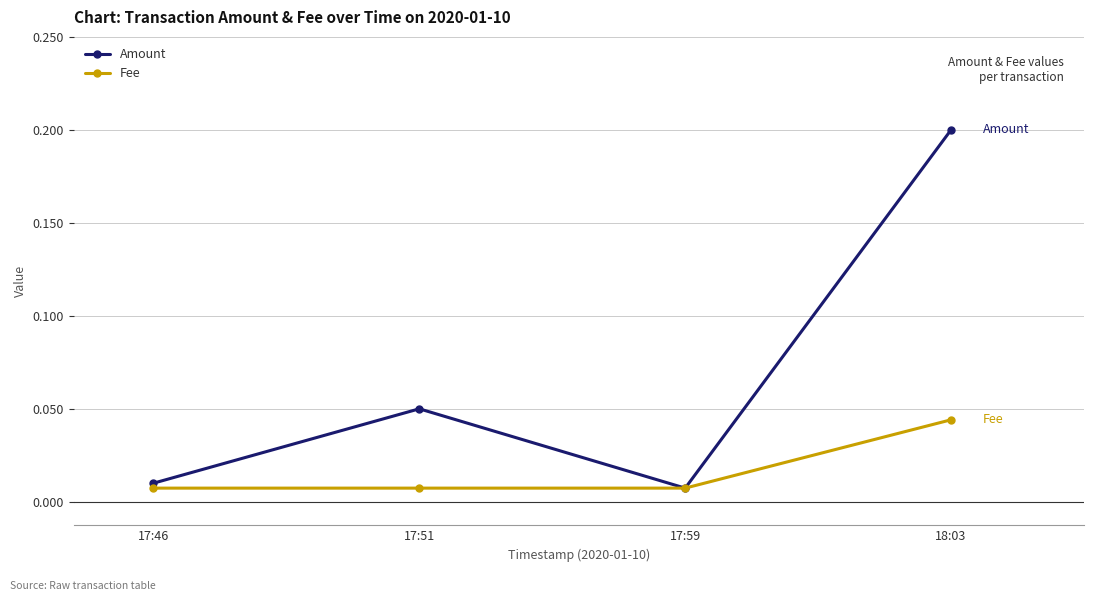

Which category has the highest value in the Amount series?

18:03